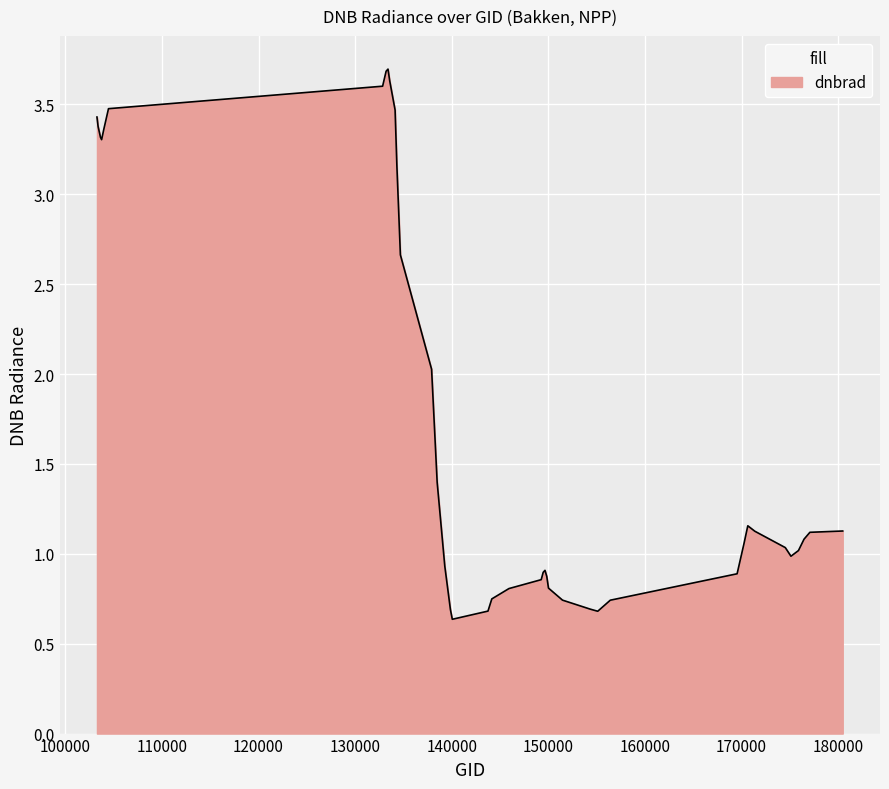

Does the chart display data point markers on the line(s)?

No